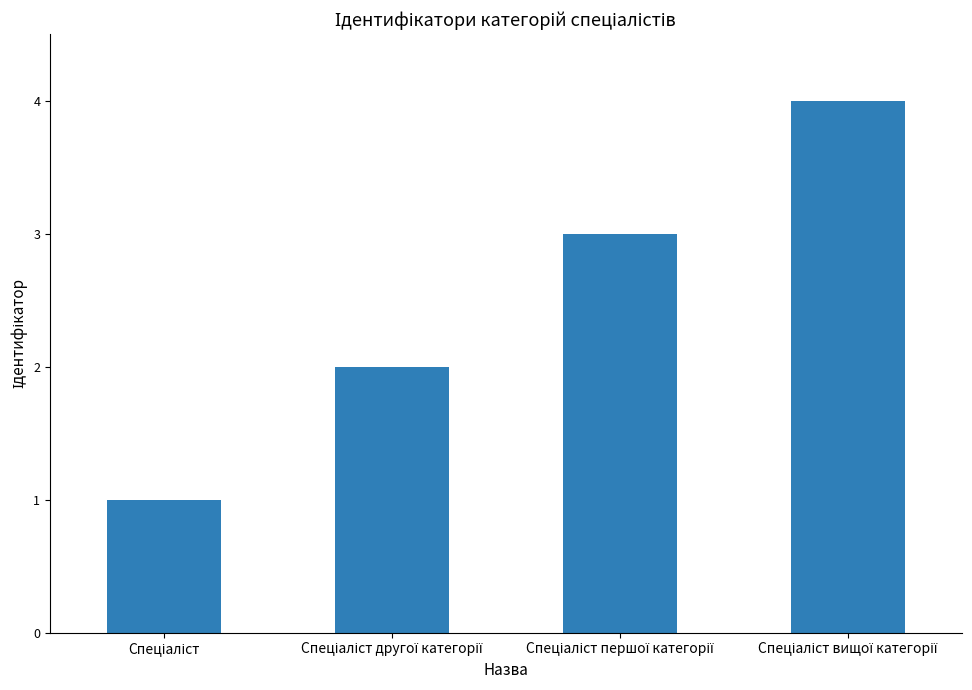

How many data points are less than 3?

2